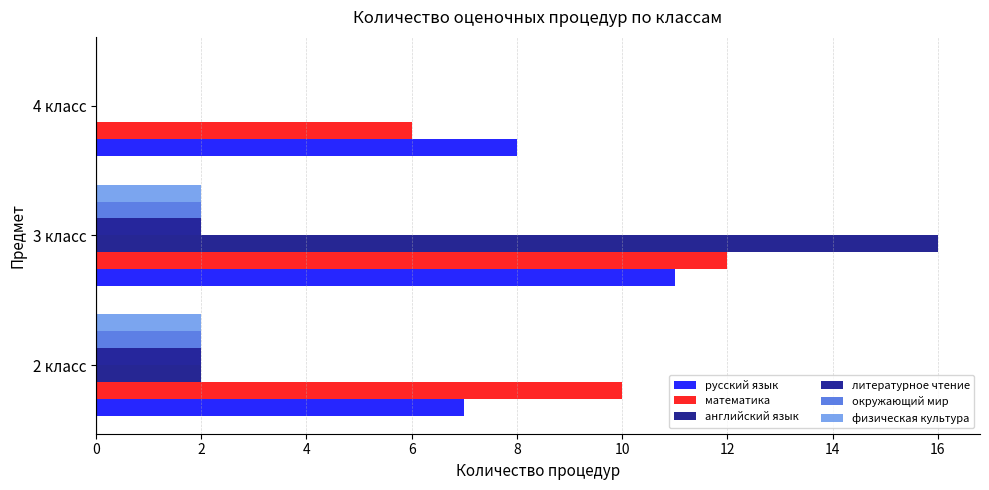

At how many categories does at least one series exceed 13?

1